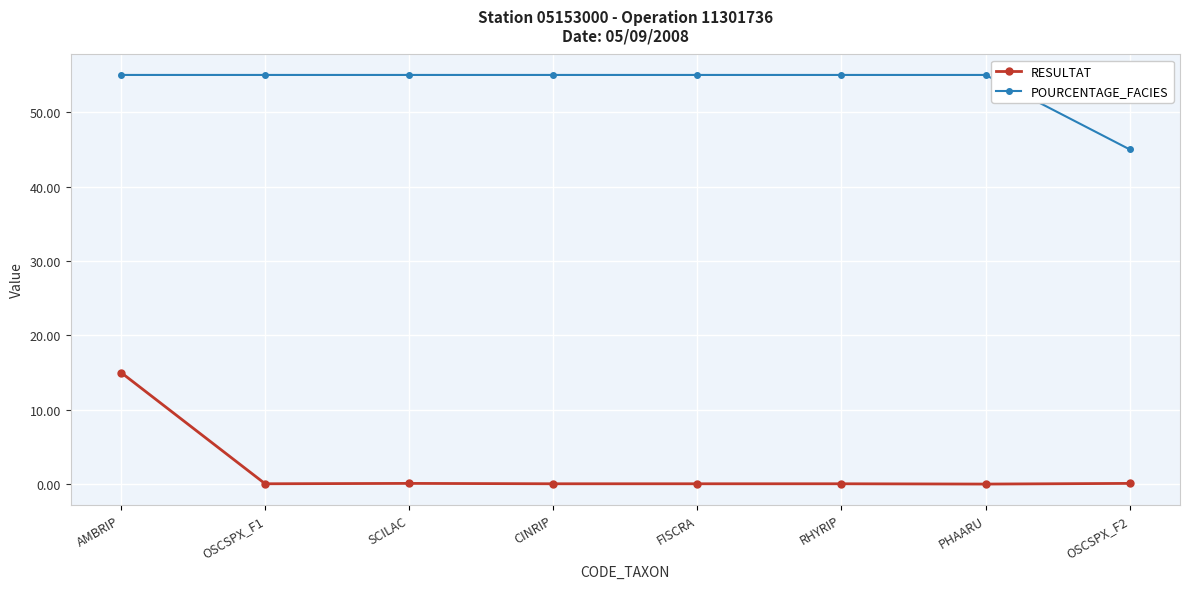

True or false: POURCENTAGE_FACIES and RESULTAT intersect in this chart.

False